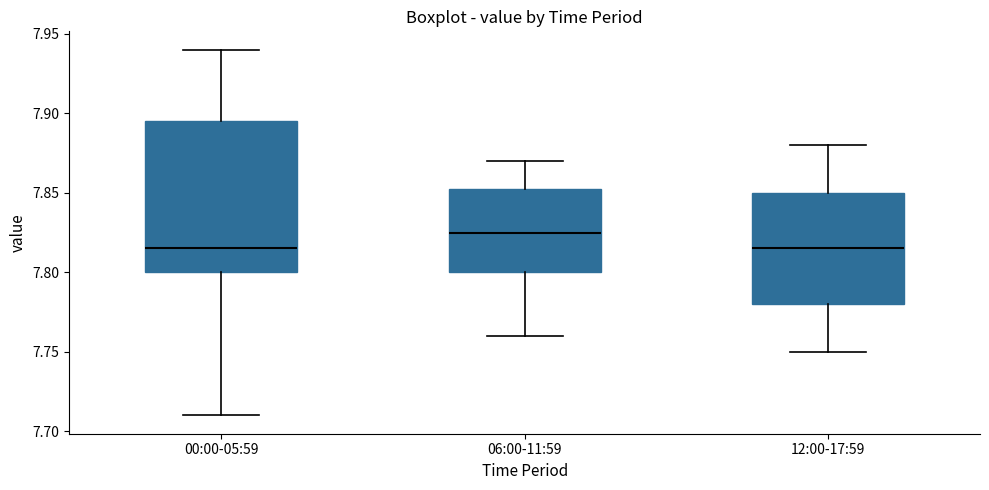

Reading left to right, transcribe this box plot: for each box, give where its median line is, the range the box spans, and where its two whiskers end, as read against the y-axis. The values are not printed on the chart, so give them approximately, as read against the axis.

00:00-05:59: median 7.815, box 7.800 to 7.895, whiskers 7.710 to 7.940
06:00-11:59: median 7.825, box 7.800 to 7.855, whiskers 7.760 to 7.870
12:00-17:59: median 7.815, box 7.780 to 7.850, whiskers 7.750 to 7.880